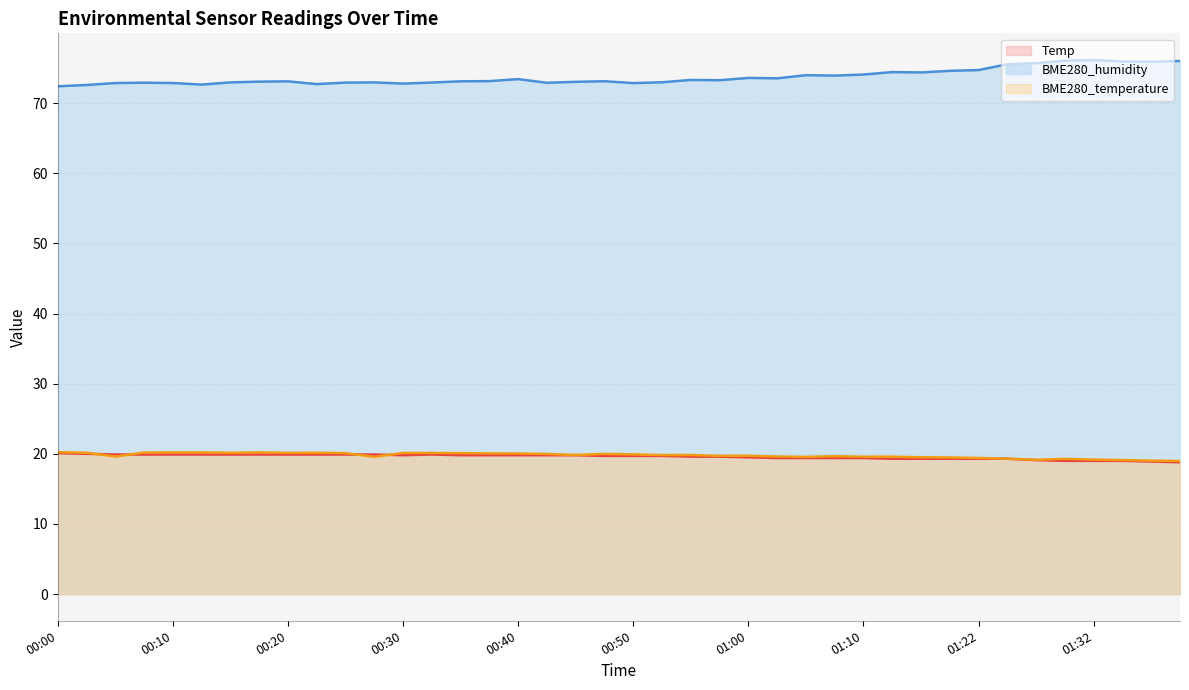

What is the value of the Temp point at the 1st from the left?

20.1